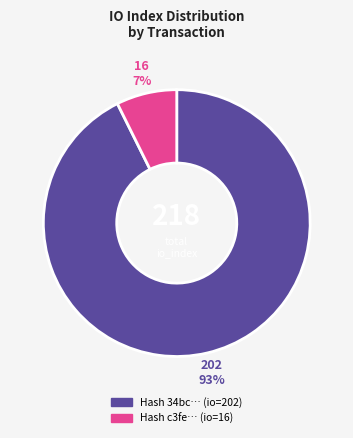

Is there a majority slice in this chart?

Yes